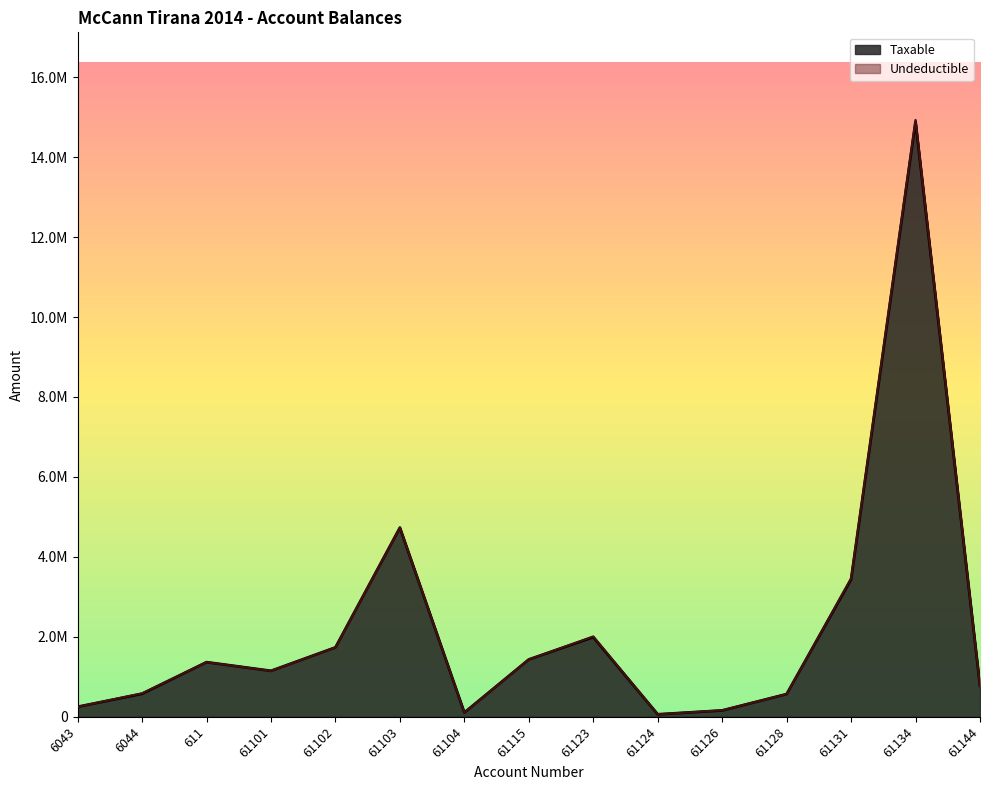

Reading left to right, list all the values displayed in this chart.

250227.1	575296.9	1366068.5	1149043.7	1735151.5	4731146.9	105900.0	1433753.2	1991862.2	61813.2	157990.0	567460.5	3437988.5	14887859.8	779642.1